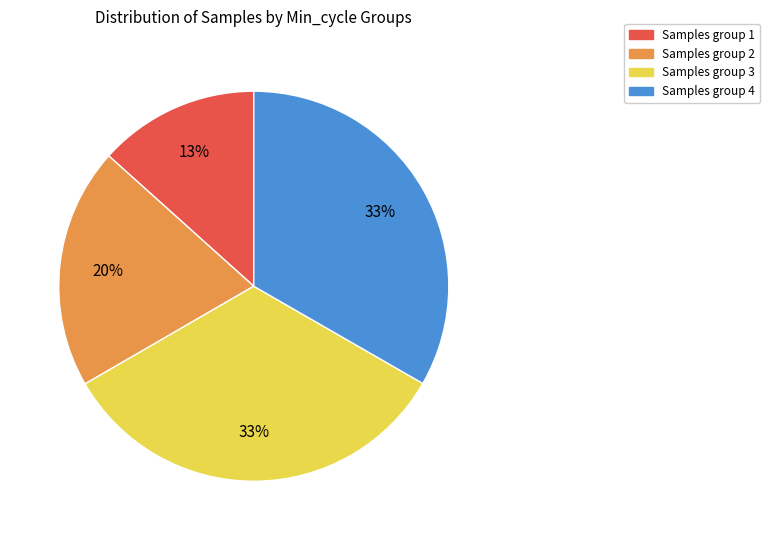

To the nearest percent, what is the average slice percentage?

25%